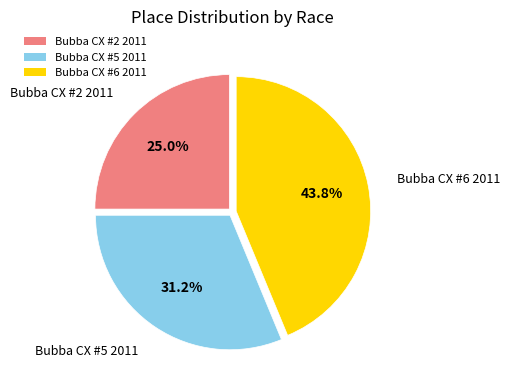

Which category has the biggest portion of the pie?

Bubba CX #6 2011